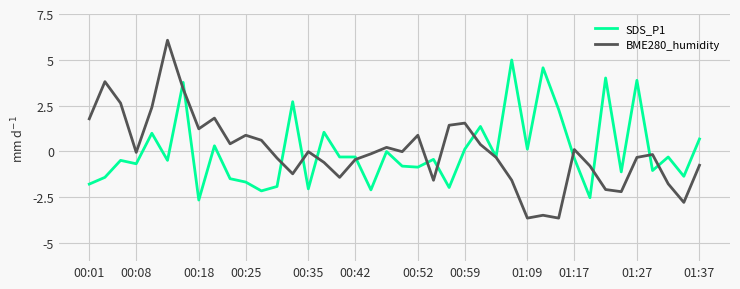

What is the lowest value of the BME280_humidity series?

-3.6